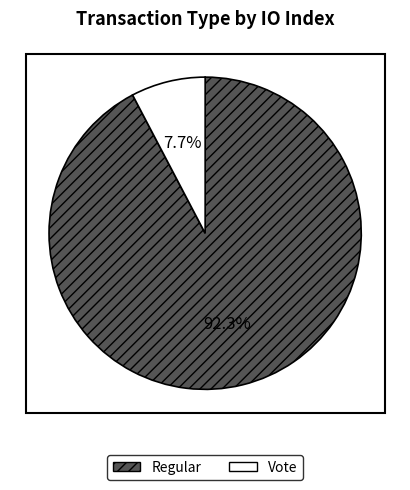

Between Vote and Regular, which is larger?

Regular